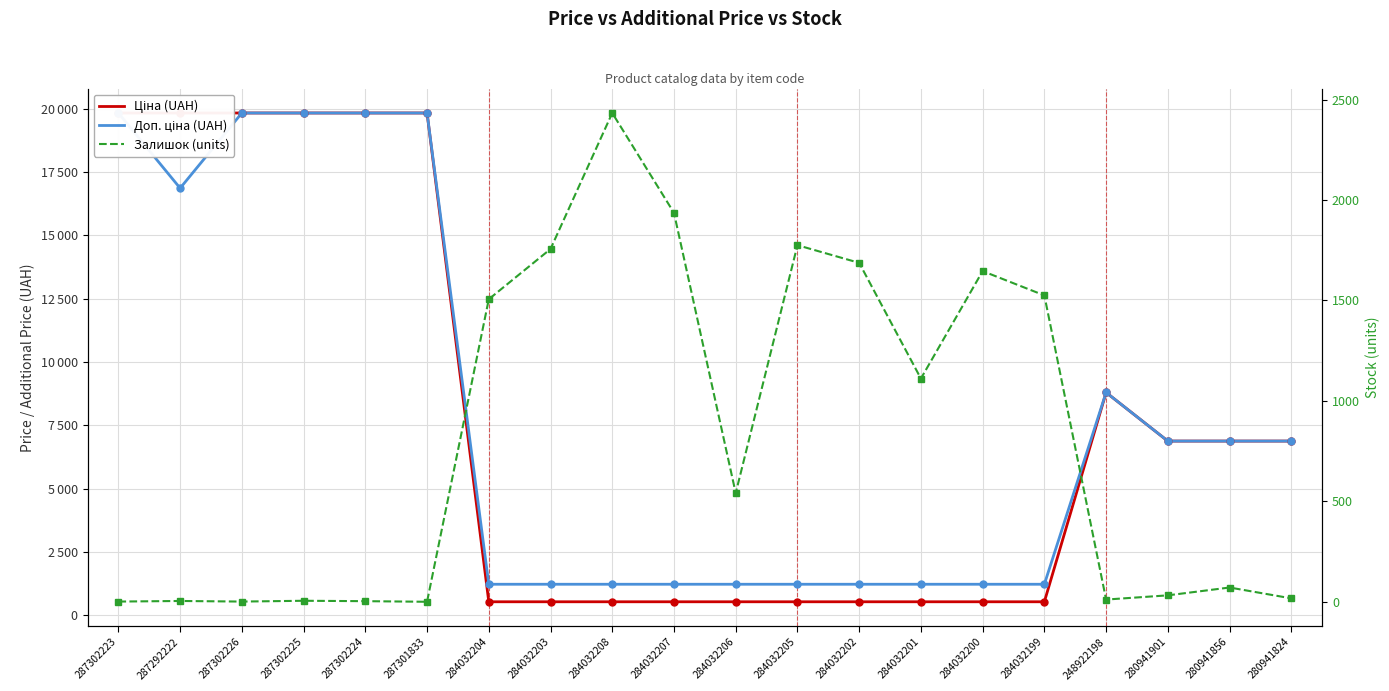

What are all the series names shown in the legend?

Ціна (UAH), Доп. ціна (UAH), Залишок (units)